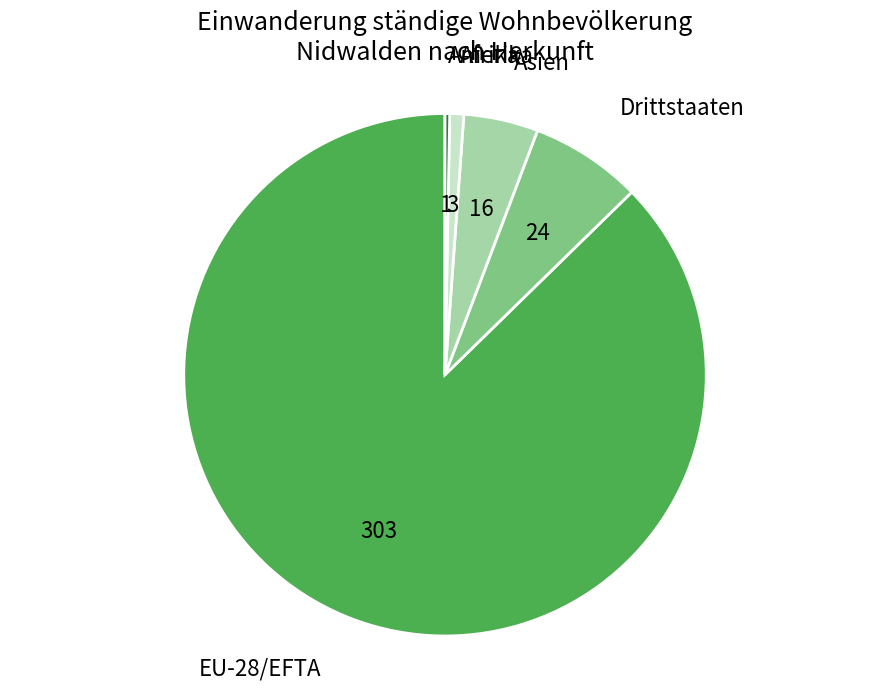

Between EU-28/EFTA and Drittstaaten, which is larger?

EU-28/EFTA